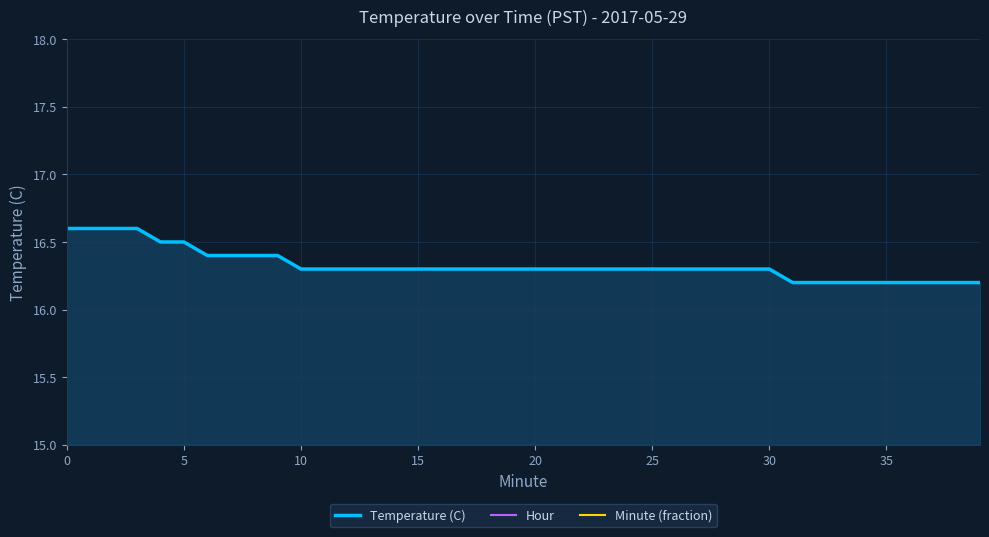

True or false: Hour has more than 0 points higher than both neighbors.

False